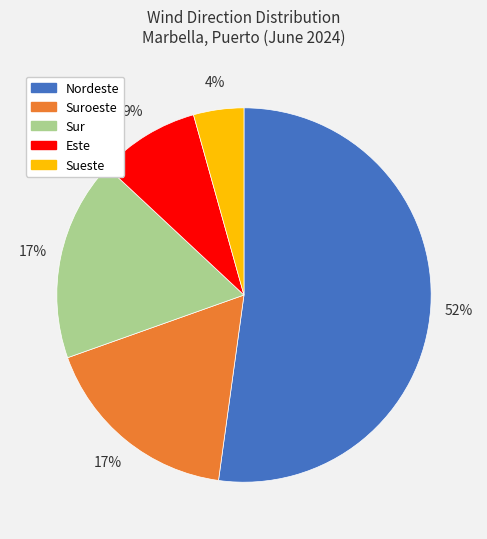

Is there any slice that represents more than half of the pie?

Yes